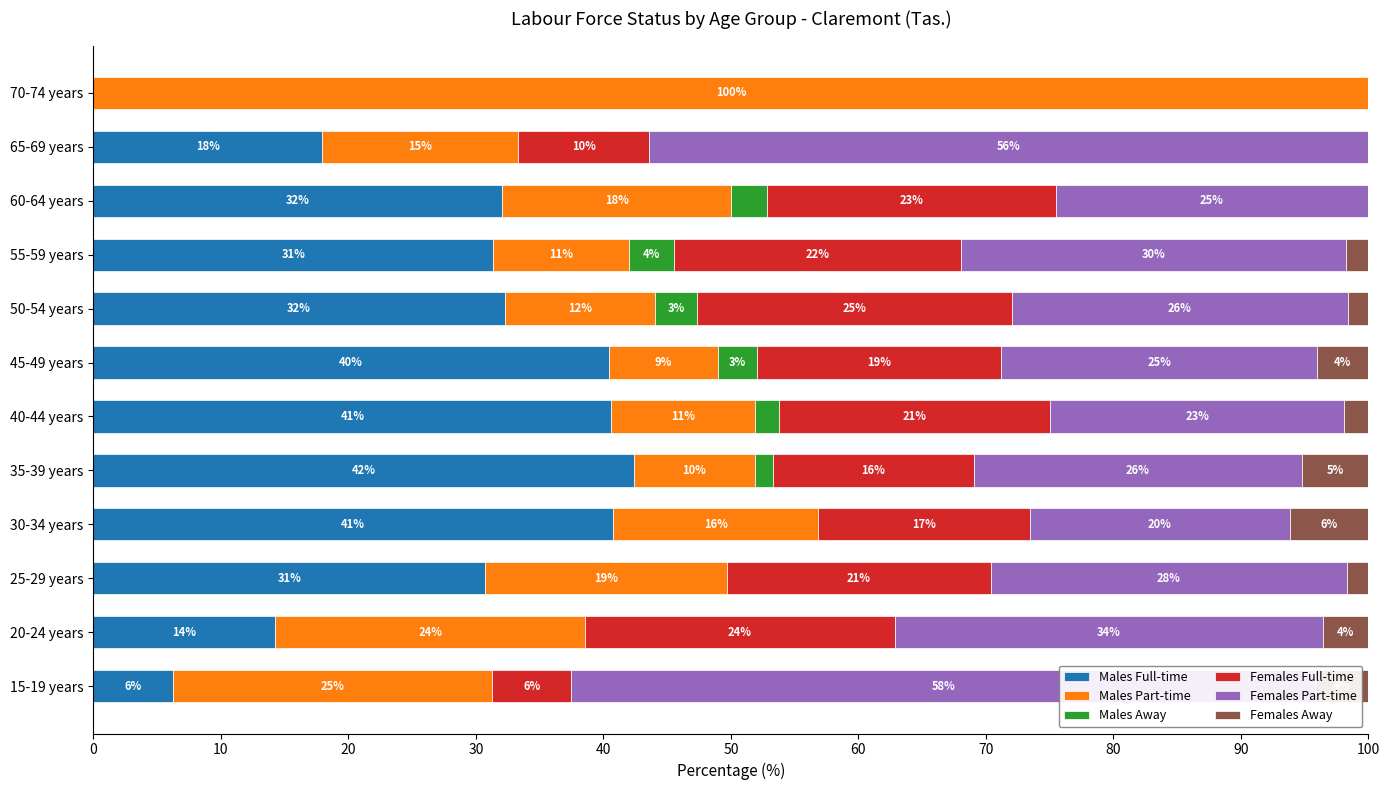

How many groups of bars are there?

12